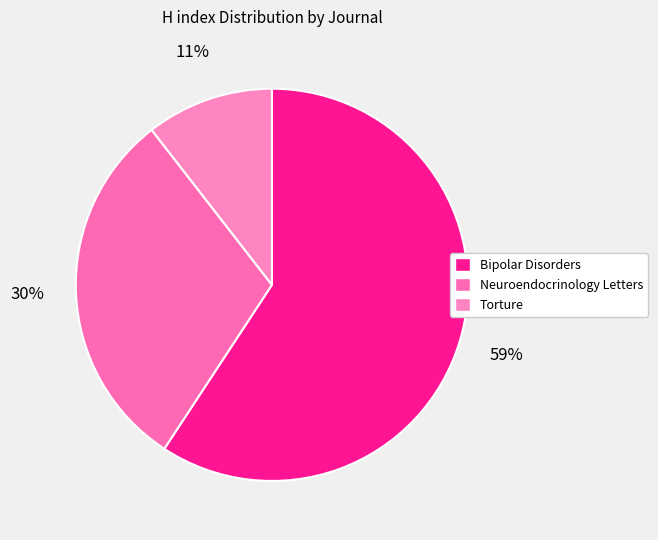

Is Torture the majority of the pie?

No